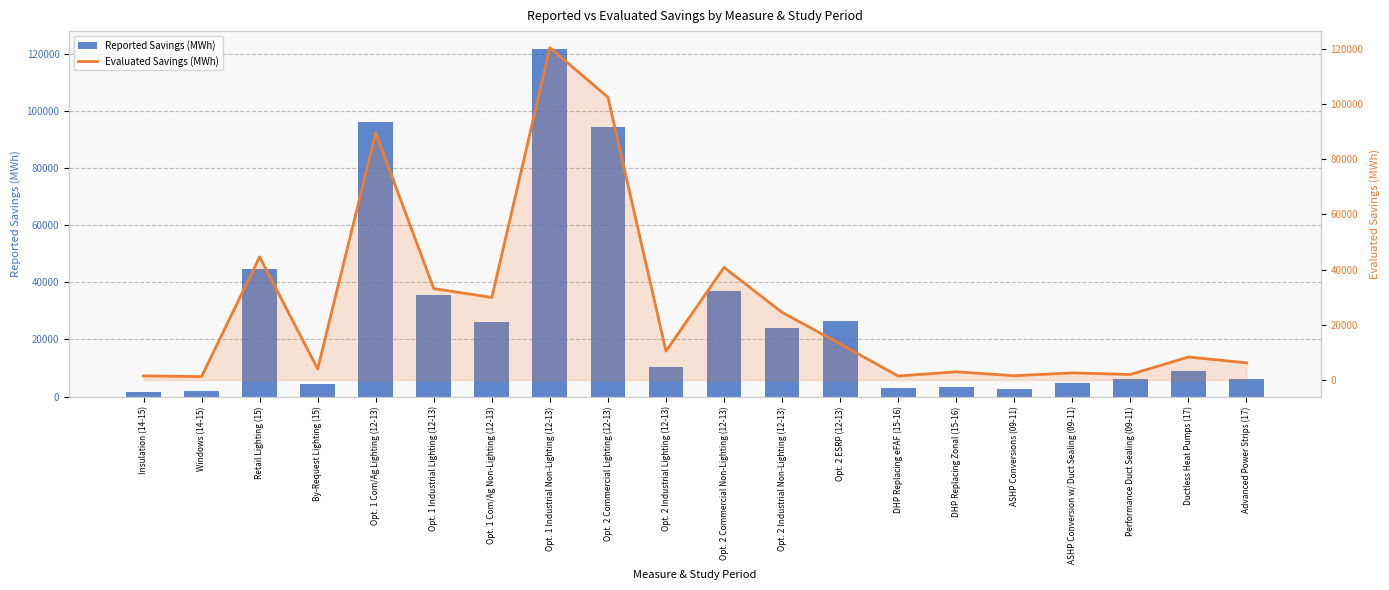

The value of Reported Savings (MWh) at ASHP Conversion w/ Duct Sealing (09-11) is 4634.9. True or false?

True